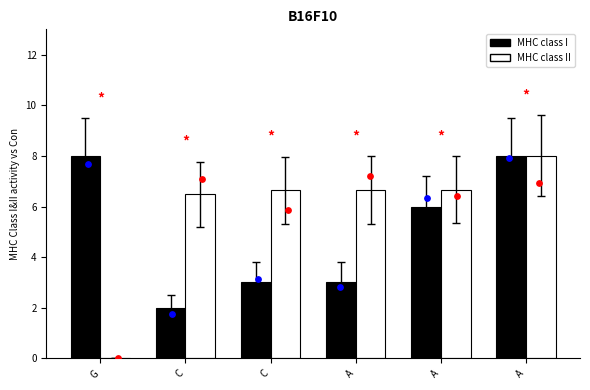

What are all the series names shown in the legend?

MHC class I, MHC class II